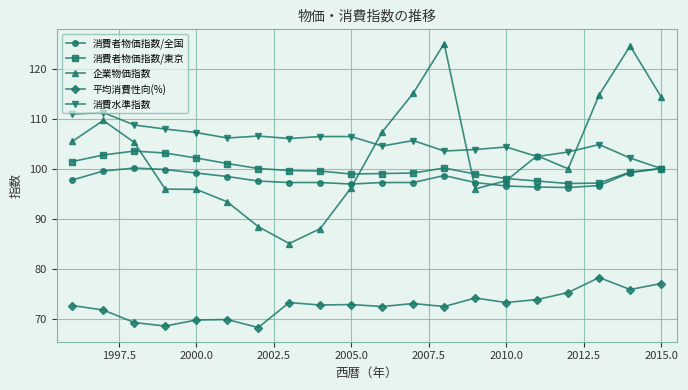

True or false: 平均消費性向(%) has more than 1 interior local peaks.

True